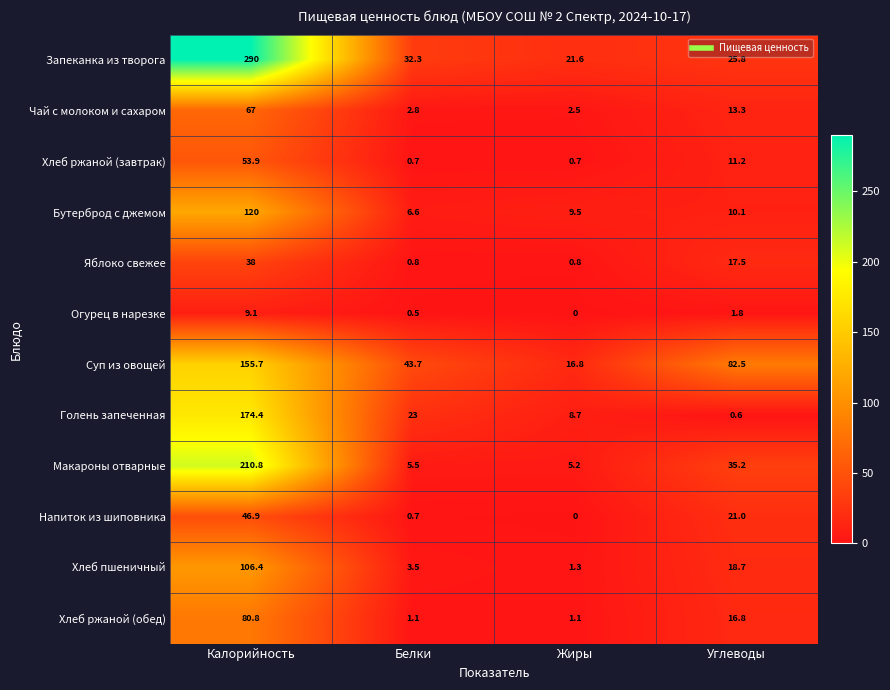

What is the approximate value of Напиток из шиповника at Белки?

0.7